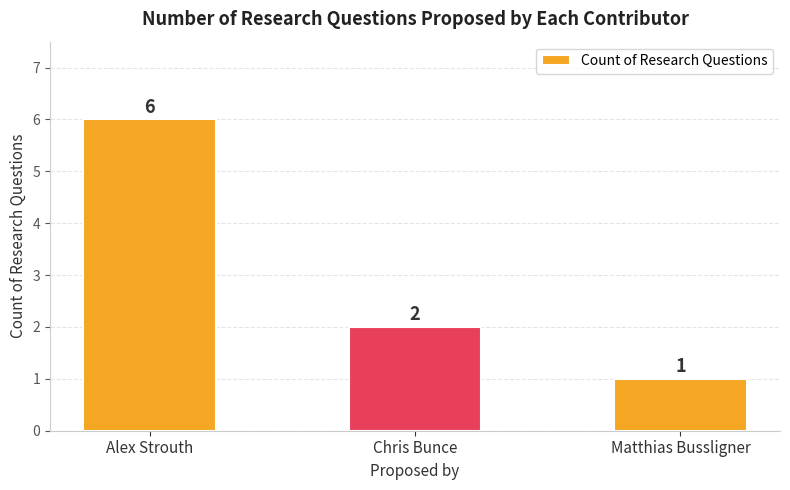

Reading left to right, list all the values displayed in this chart.

6	2	1